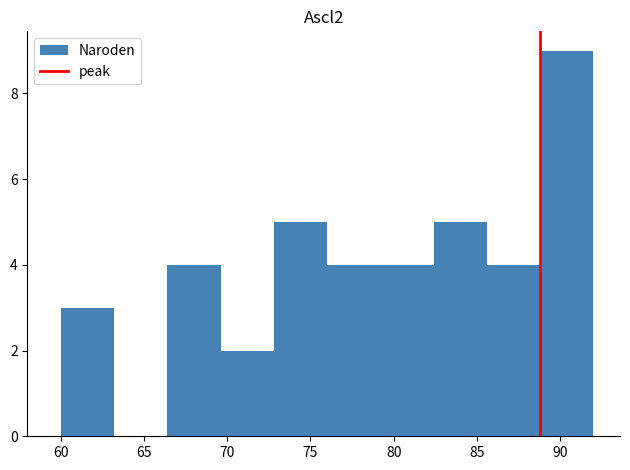

How tall is the bar that spans 60.0 to 63.2 on the x-axis? Neither the bar edges nor the heights are printed on the chart, so give them approximately, as read against the axes.

3